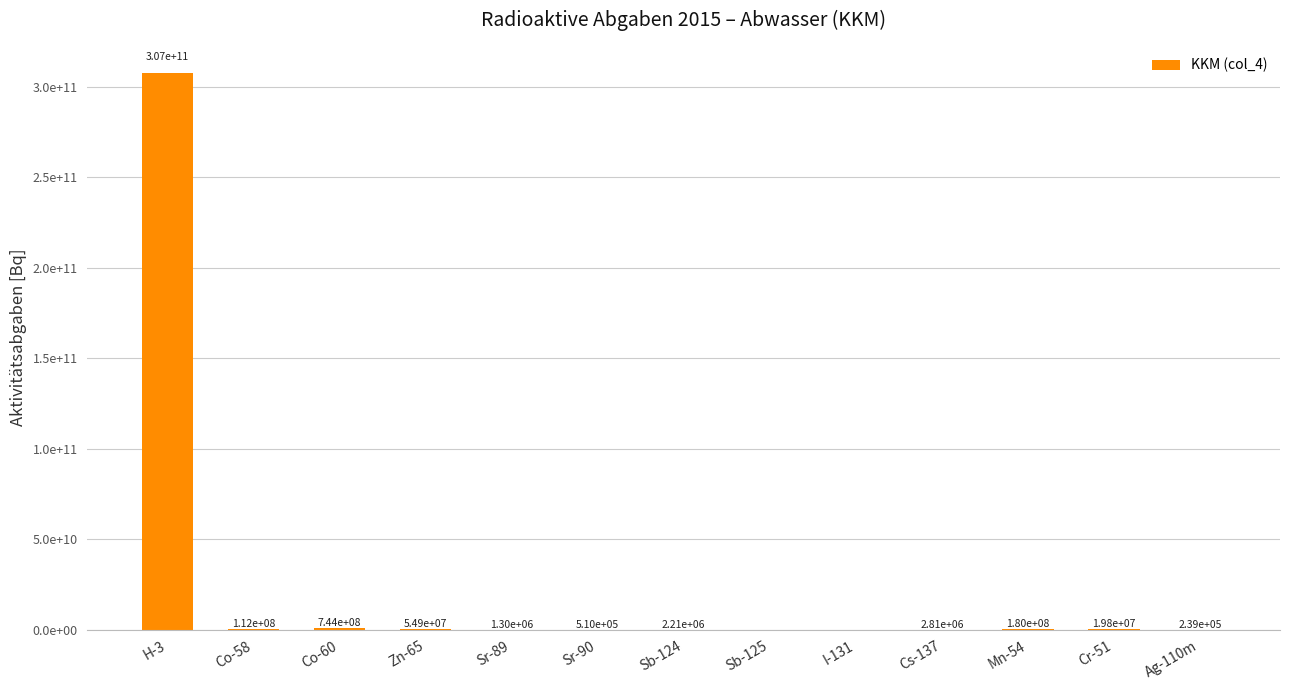

The chart shows a value of 0.0 at Sb-125. True or false?

True